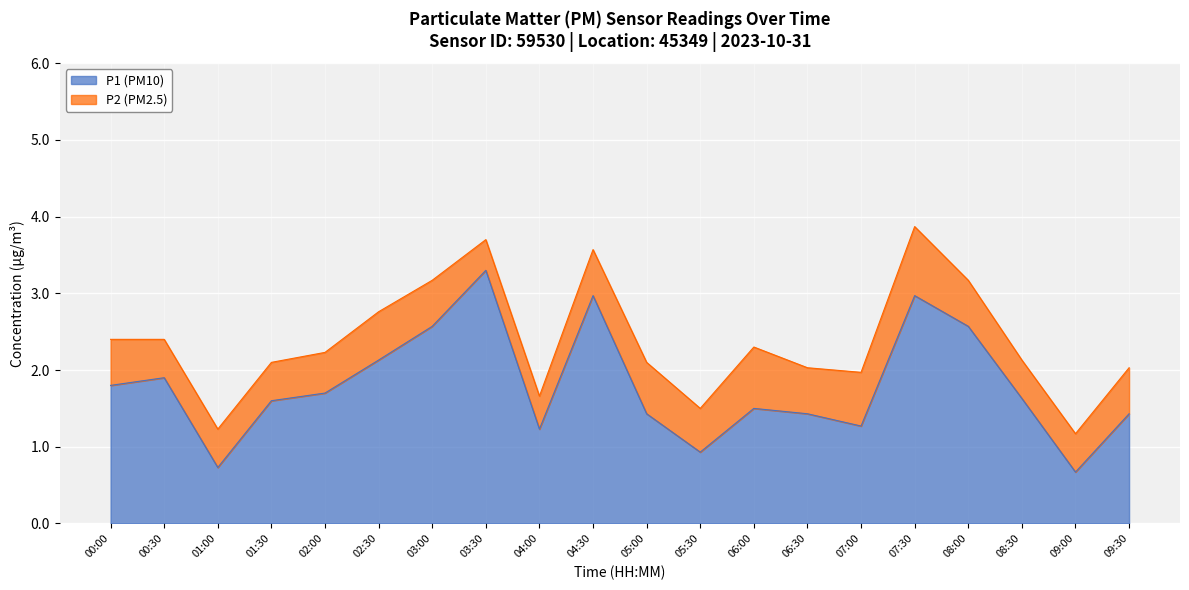

How many lines are shown in the chart?

2